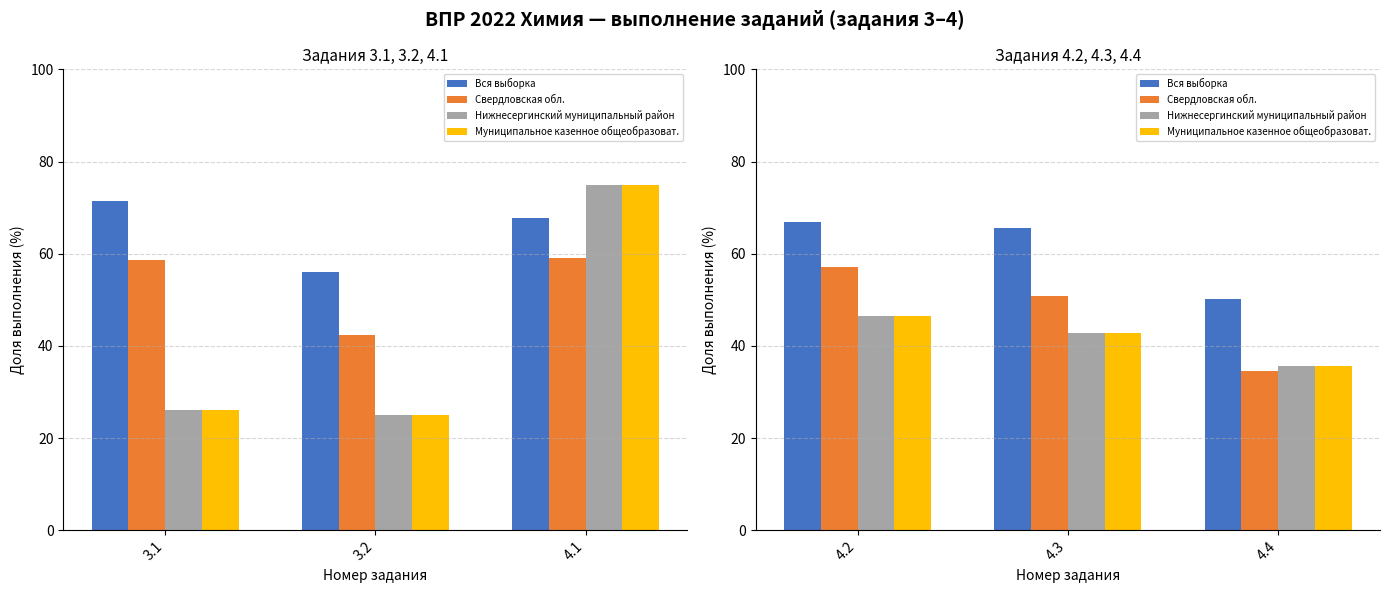

The value of Вся выборка at 4.4 is 71.1. True or false?

False